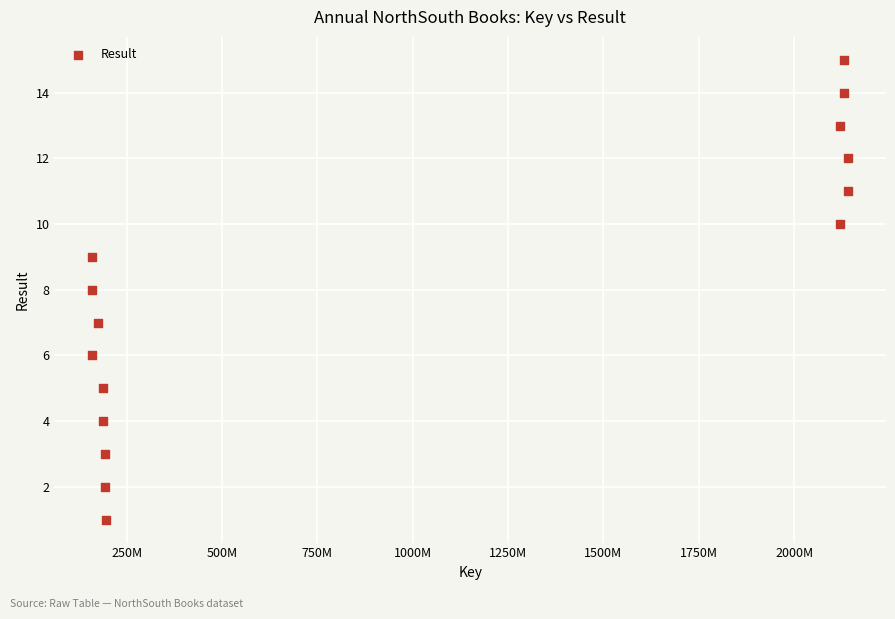

What is the range of Y values (max minus min)?

14